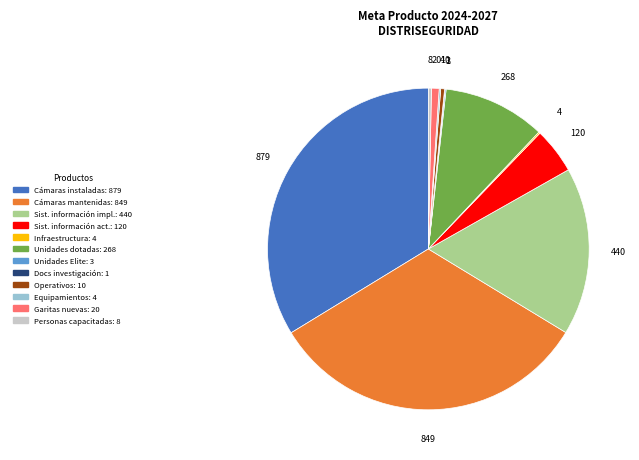

Is there any slice that represents more than half of the pie?

No